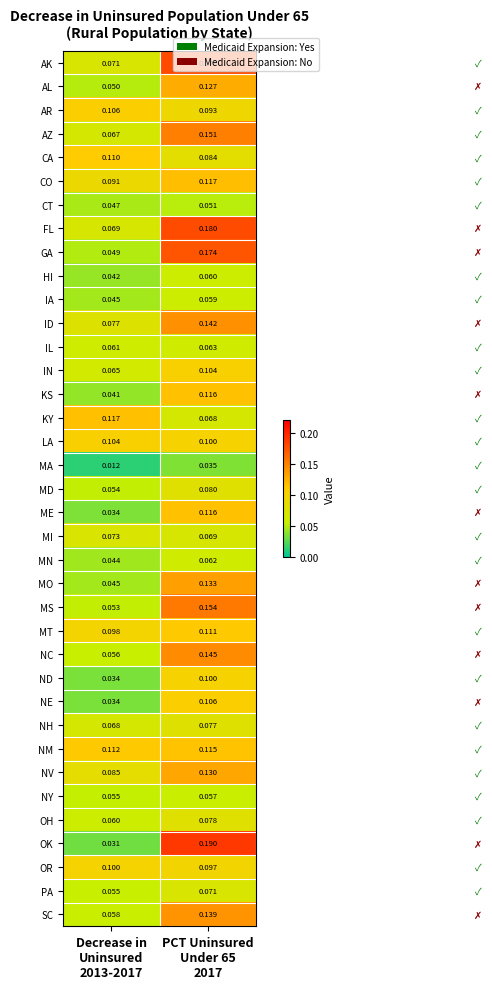

Which series has the largest range (max minus min)?

OK